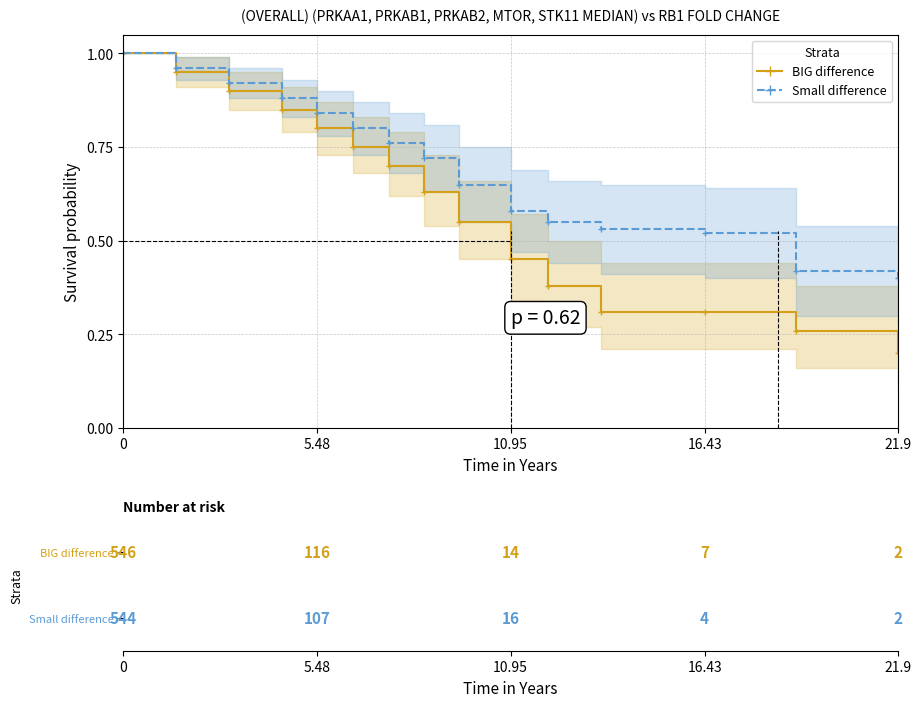

True or false: Small difference has a value of 1.5 at 5.48.

False